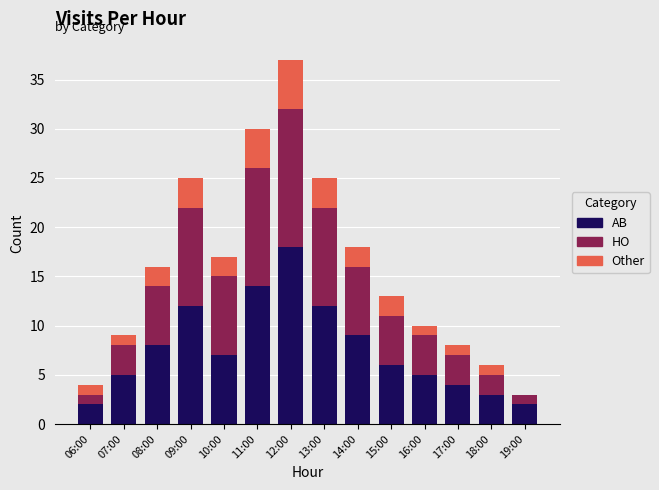

At which label does AB first exceed 7?

08:00